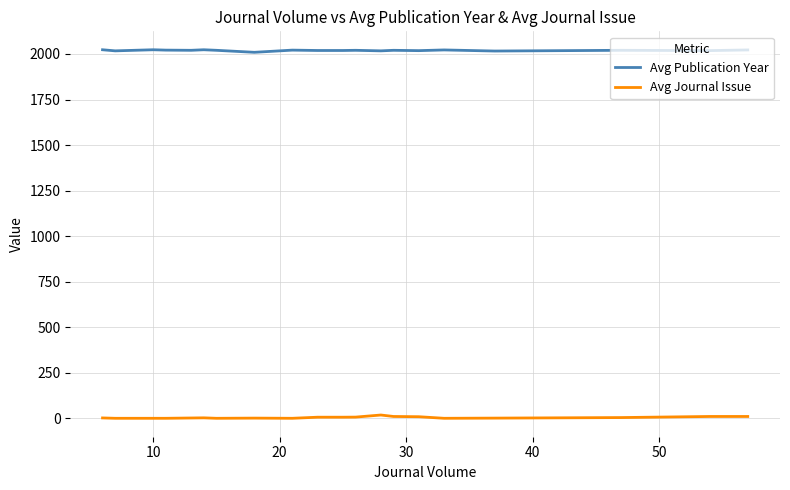

Rank the series by their maximum value, from lowest to highest.

Avg Journal Issue, Avg Publication Year